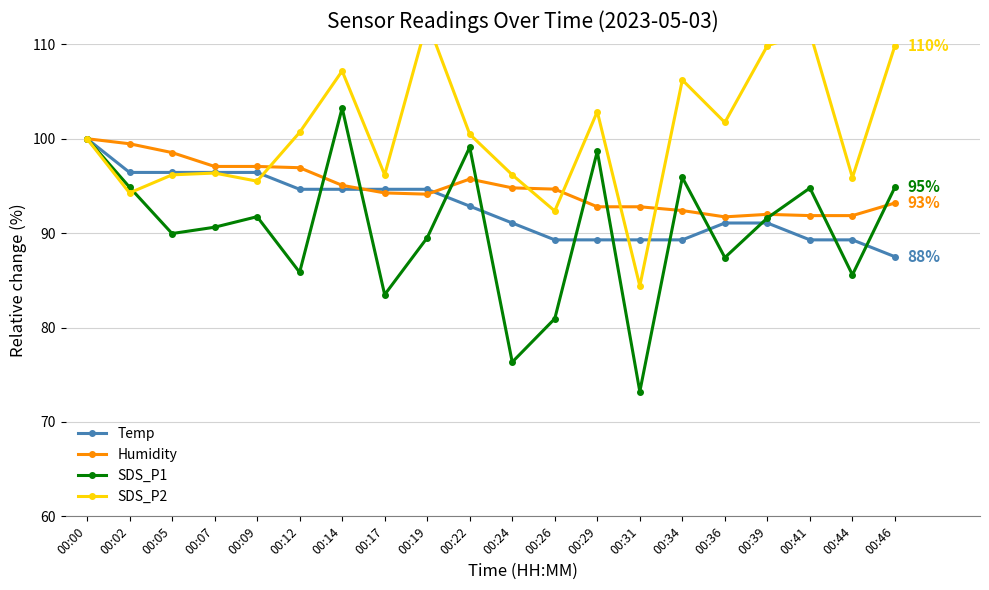

Is the value of SDS_P1 at 00:00 greater than the value of Humidity at 00:41?

Yes